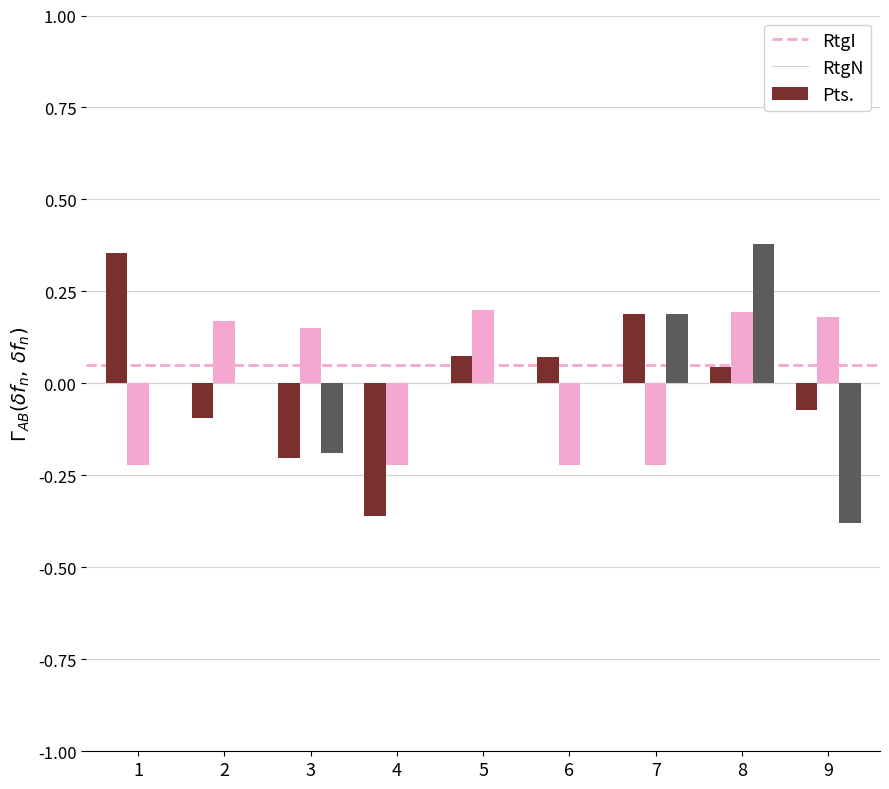

What is the sum of the RtgI values at 7 and 5?

0.3